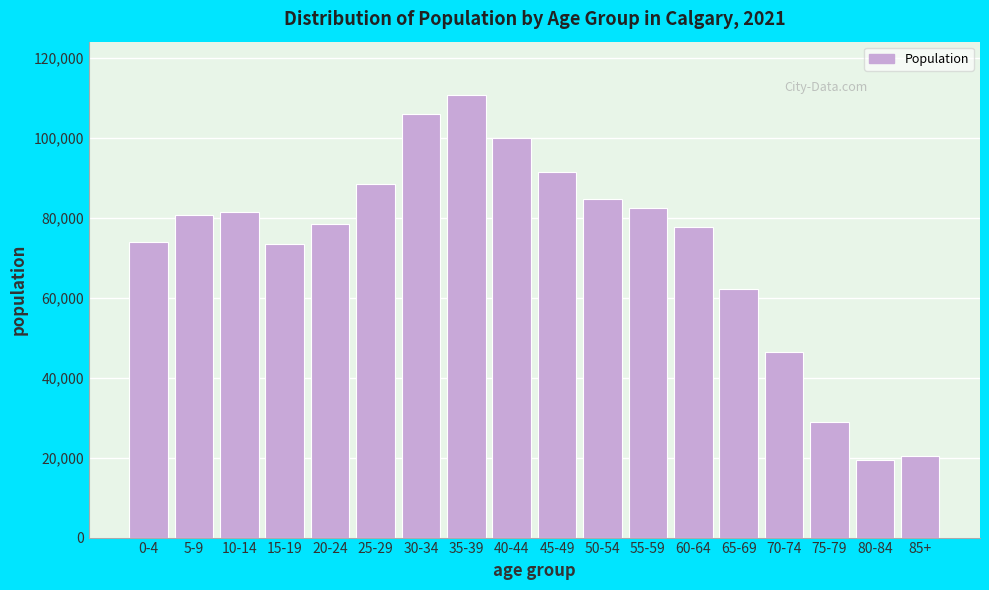

What is the difference between the values at 20-24 and 85+?

57945